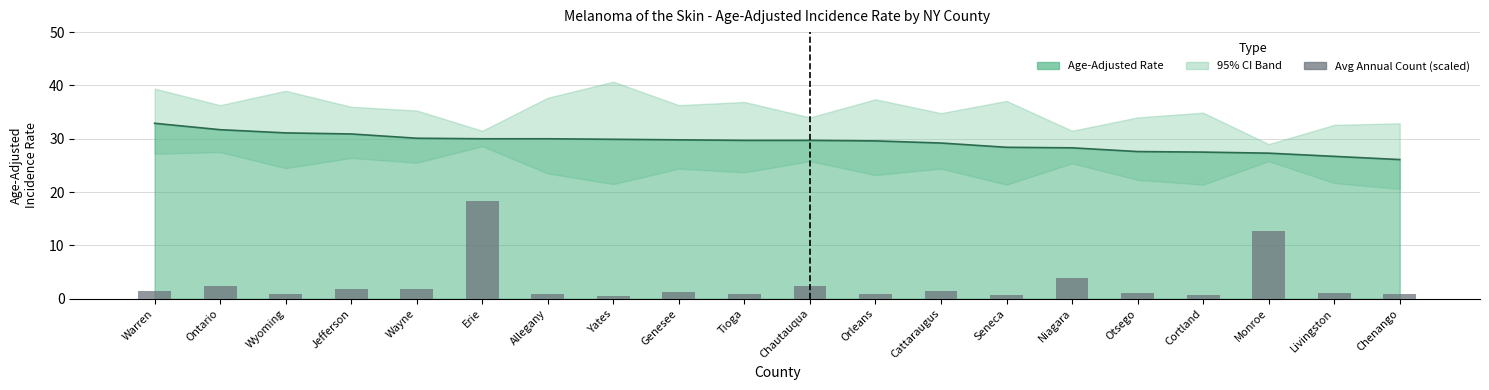

At which label is the value closest to 9?

Monroe